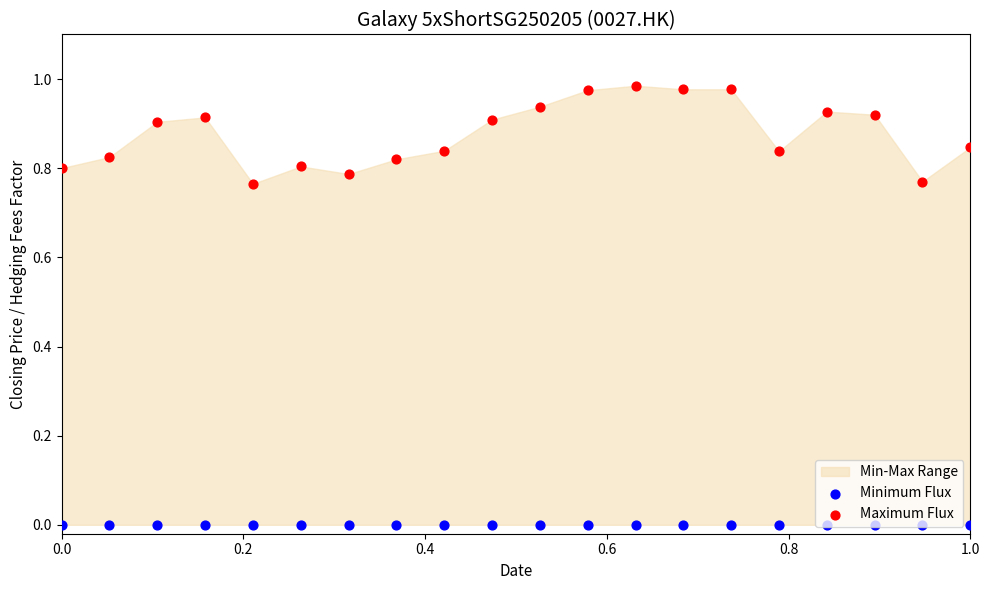

Which series has the largest Y range (max minus min)?

Maximum Flux